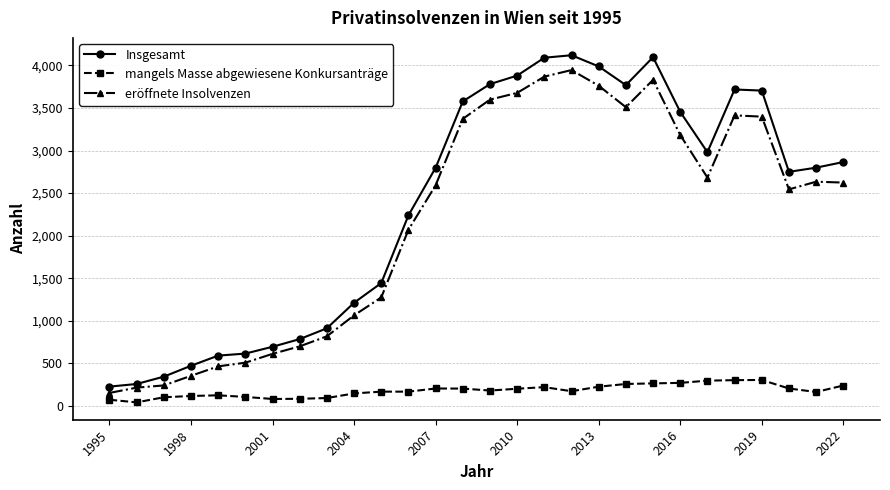

What is the highest value of the eröffnete Insolvenzen series?

3945